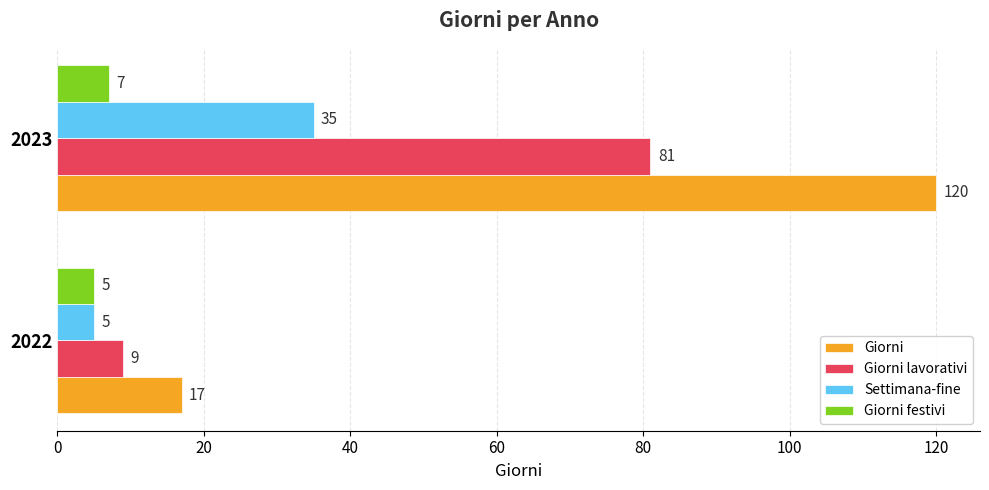

What is the difference between the Settimana-fine values at 2022 and 2023?

30